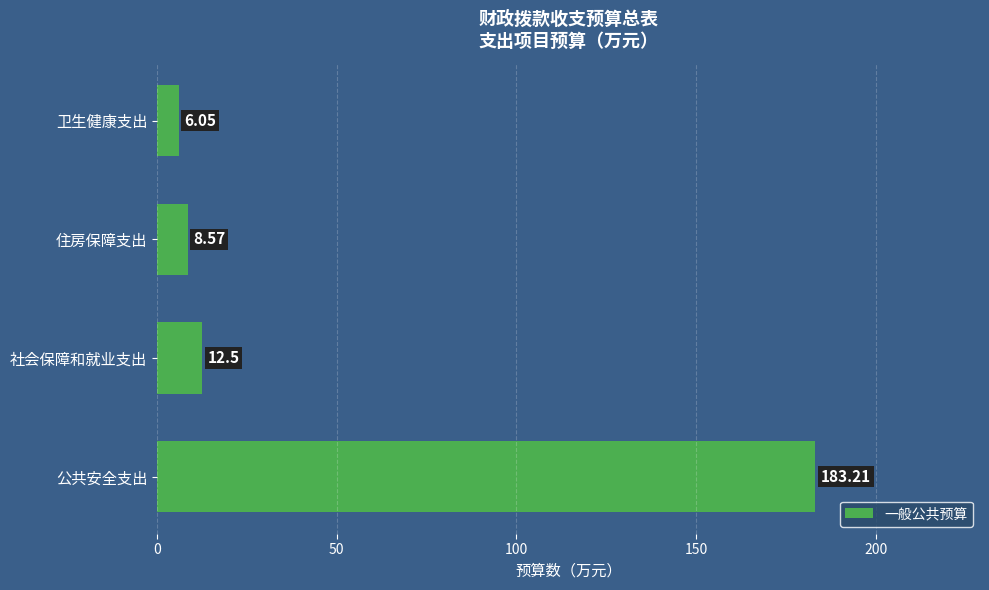

How many values are below 12?

2